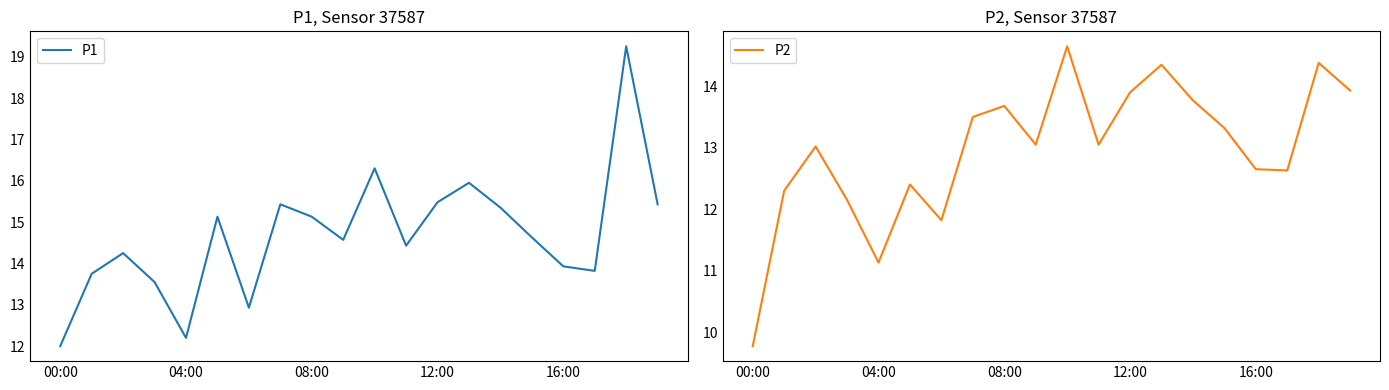

What is the approximate value of P1 at 04:00?

12.2